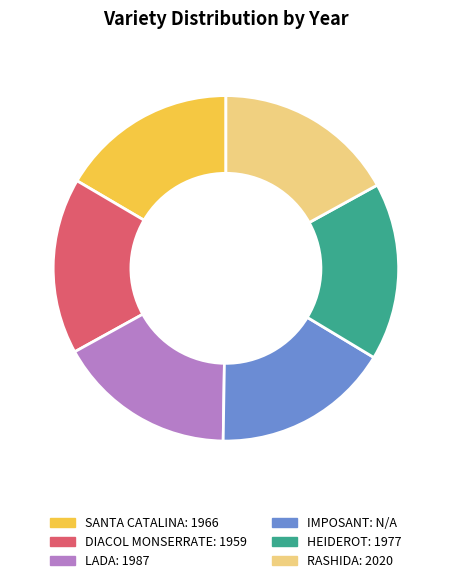

Is there a majority slice in this chart?

No